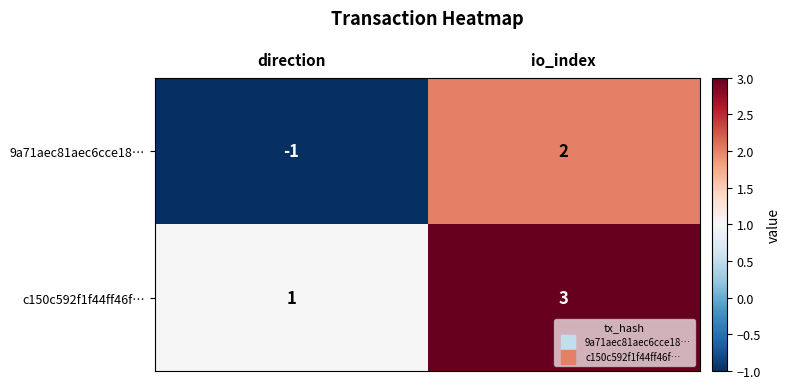

At which category is the sum across all series the highest?

io_index